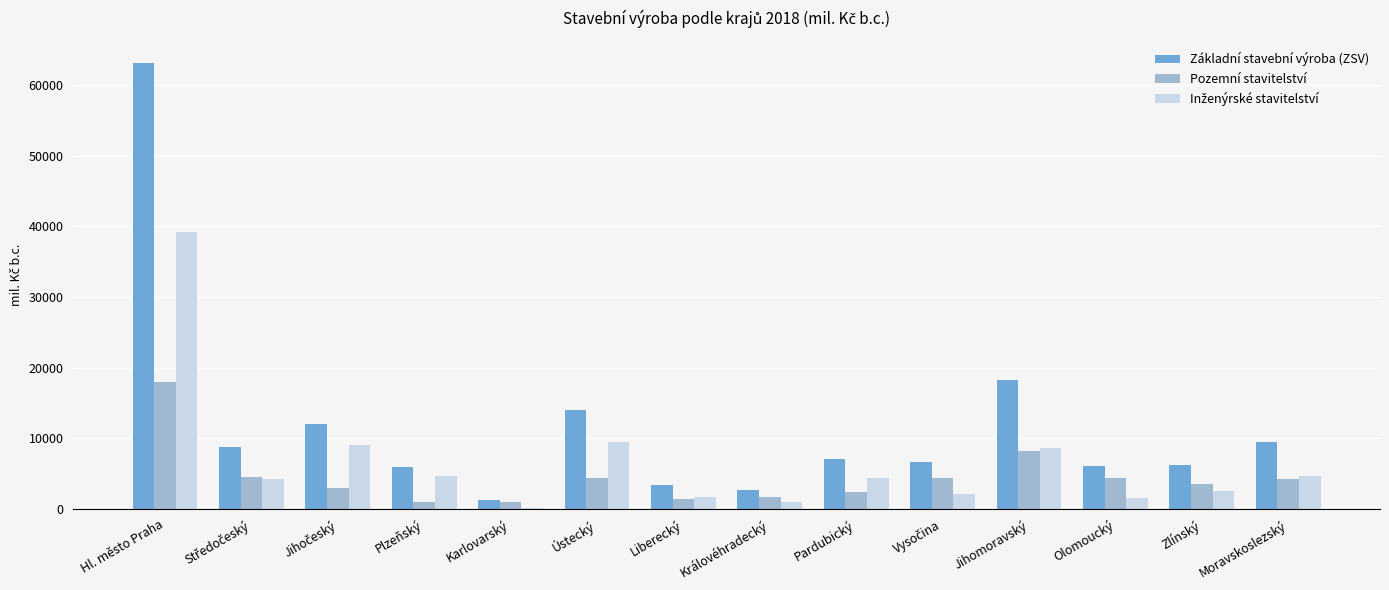

What is the sum of all Pozemní stavitelství values?

61903